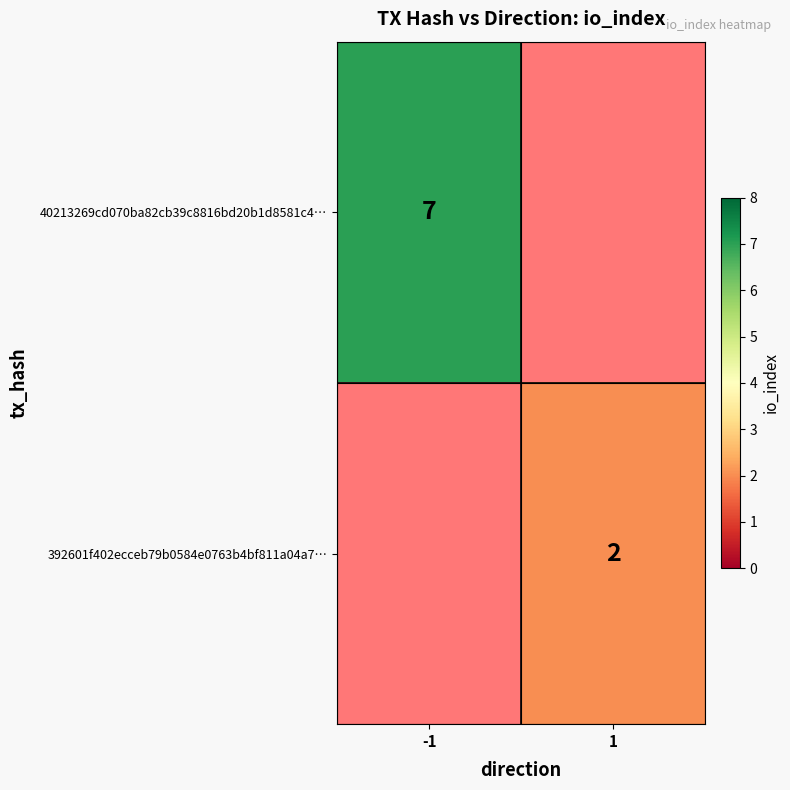

The 40213269cd070ba82cb39c8816bd20b1d8581c4… series shows 11 at -1. True or false?

False